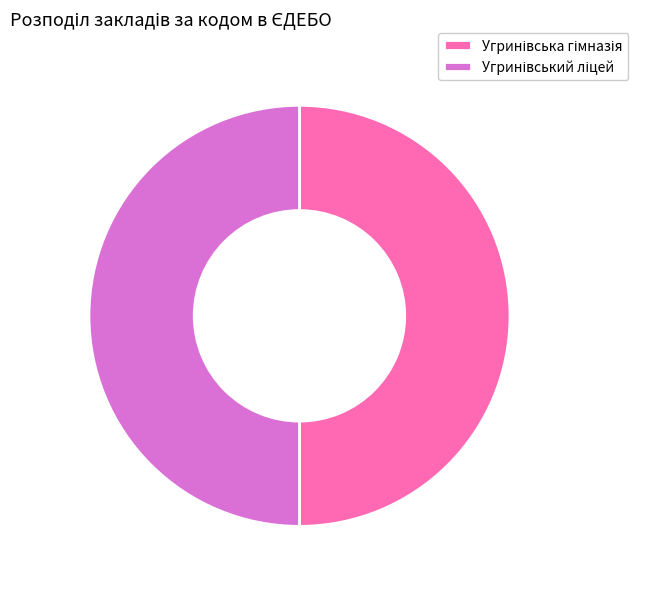

Count the number of slices in the pie.

2